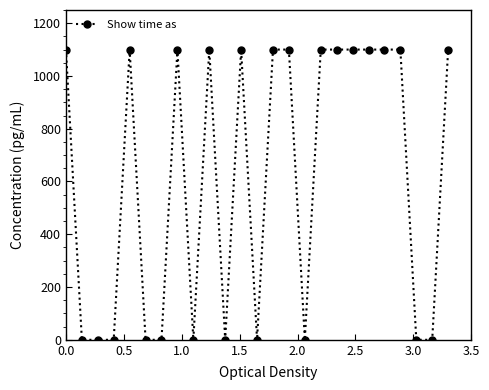

What is the value of the 12th point from the left?

1100